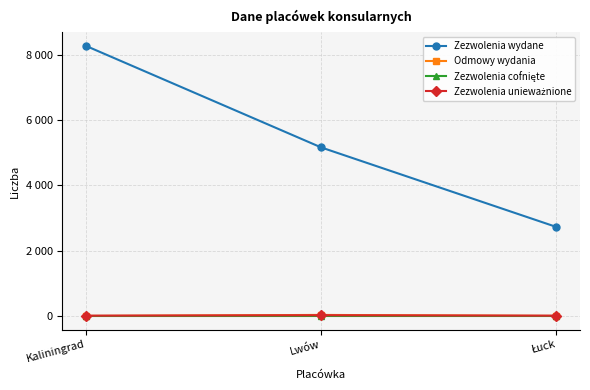

Between Lwów and Łuck, which is larger?

Lwów